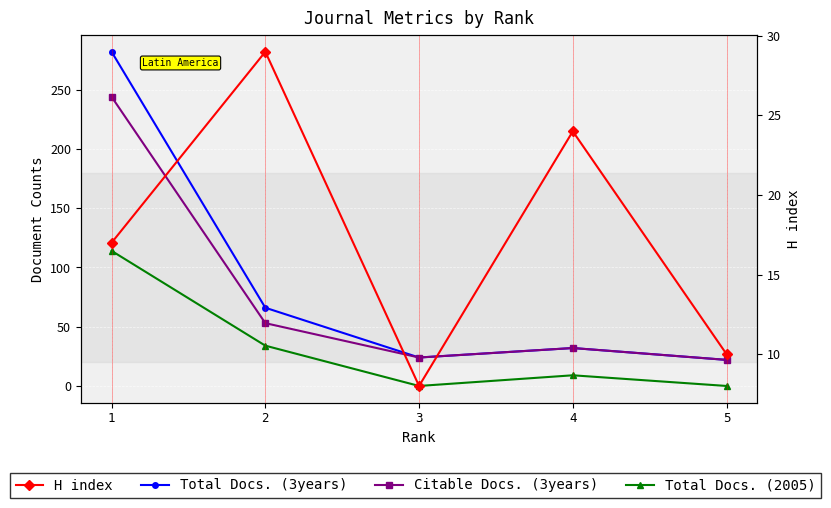

True or false: Total Docs. (2005) has more than 1 points higher than both neighbors.

False